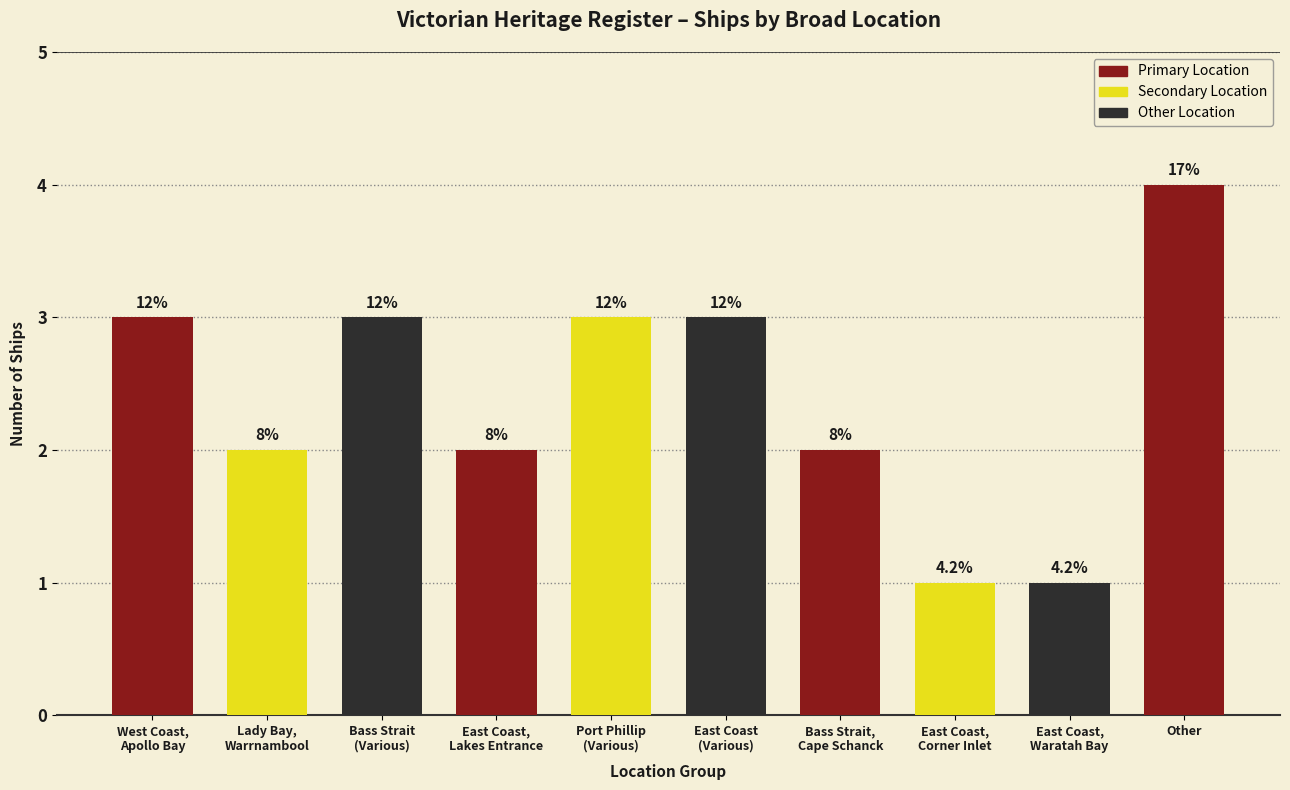

How many bars are there in total?

10